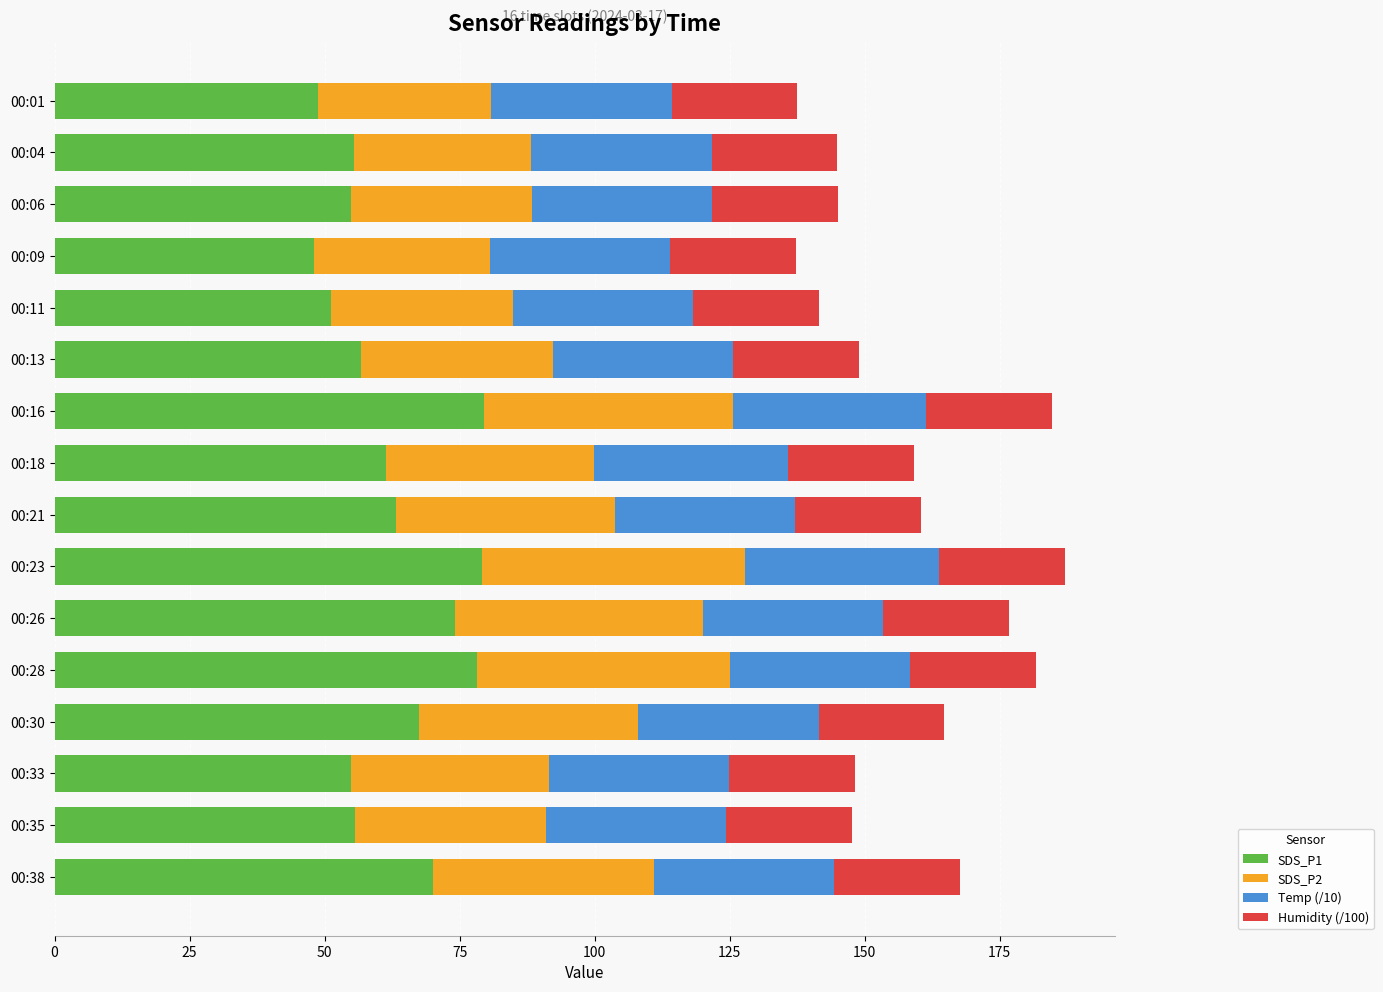

How many distinct data groups are displayed?

4